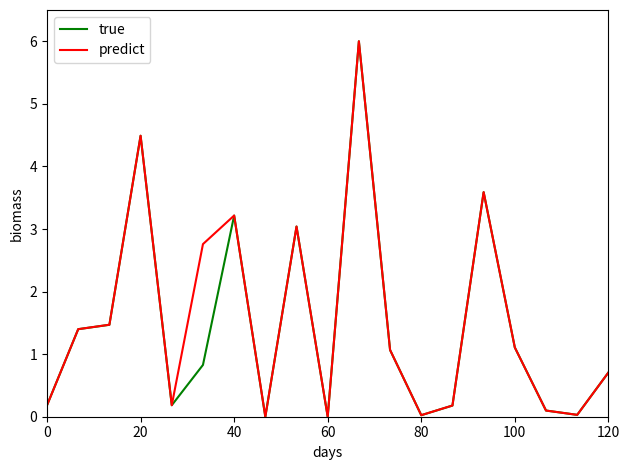

What is the maximum value for true?

6.0